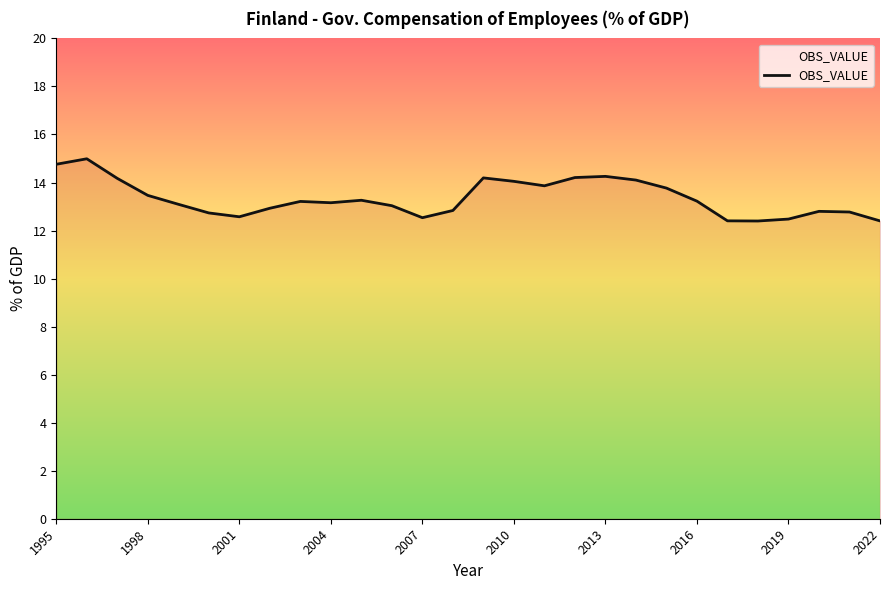

What is the difference between the maximum and minimum values?

2.6